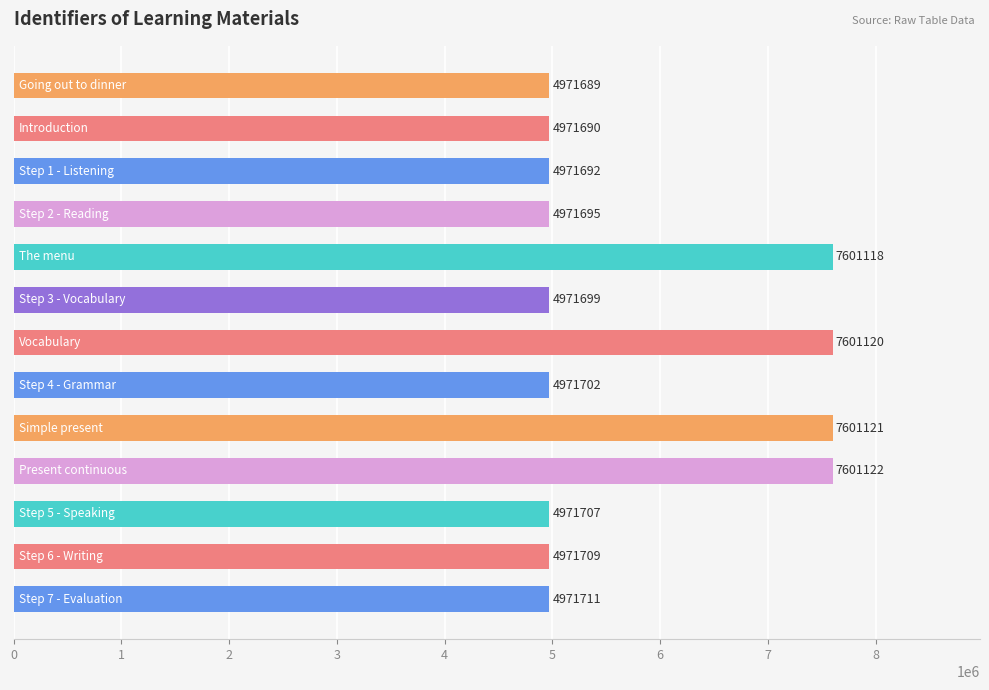

Reading top to bottom, extract all data points from this chart.

4971689	4971690	4971692	4971695	7601118	4971699	7601120	4971702	7601121	7601122	4971707	4971709	4971711